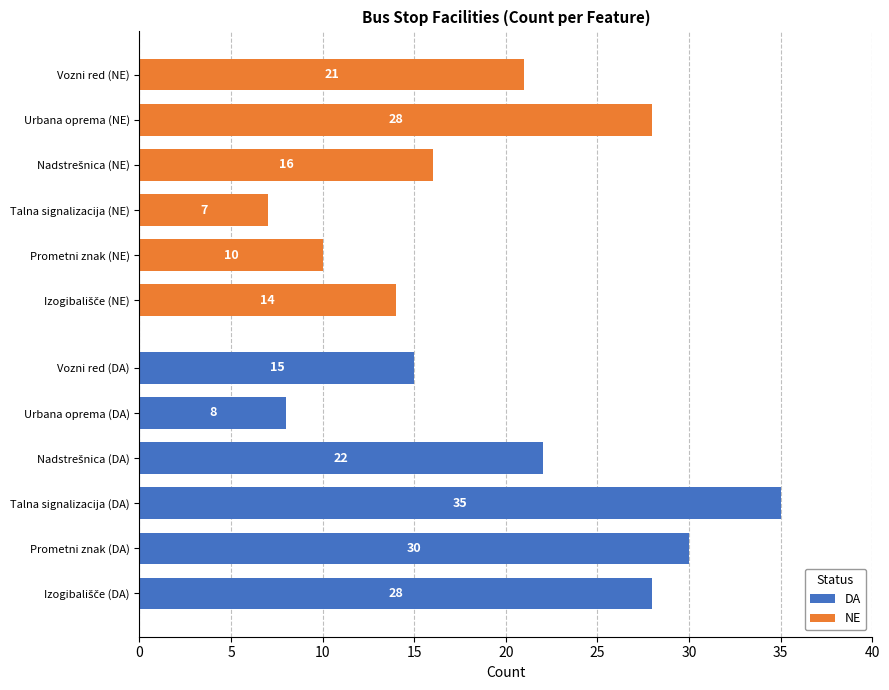

What is the sum of all NE values?

96